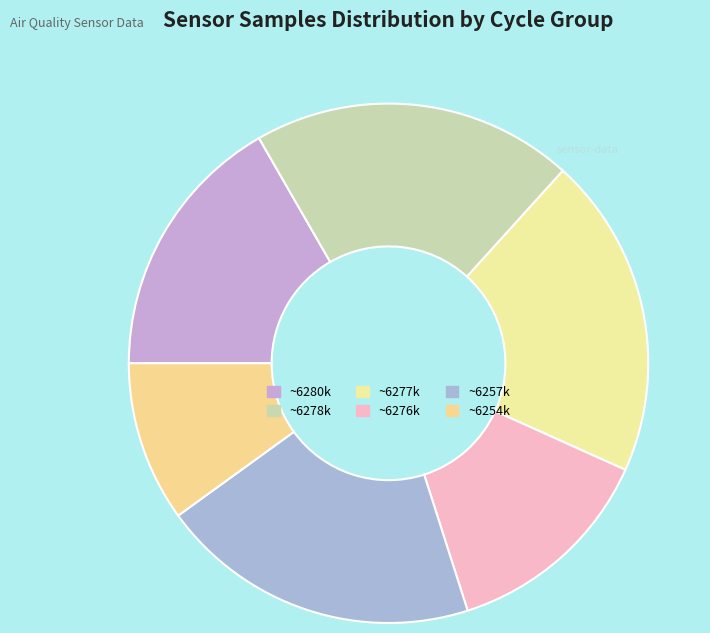

How many slices are in this pie chart?

6